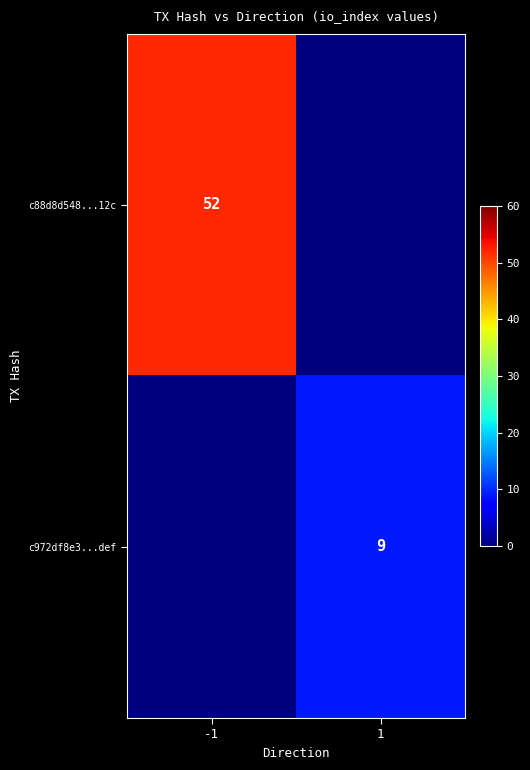

Is it true that c972df8e3...def equals 4 at 1?

False